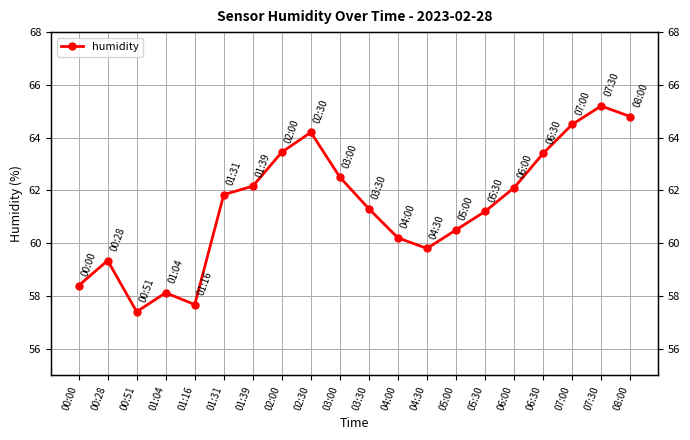

Where is the first local maximum?

00:28